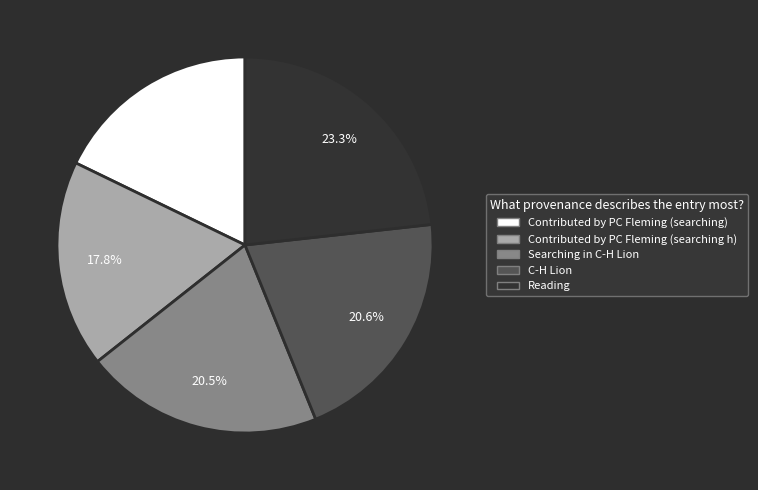

Is there any slice that represents more than half of the pie?

No